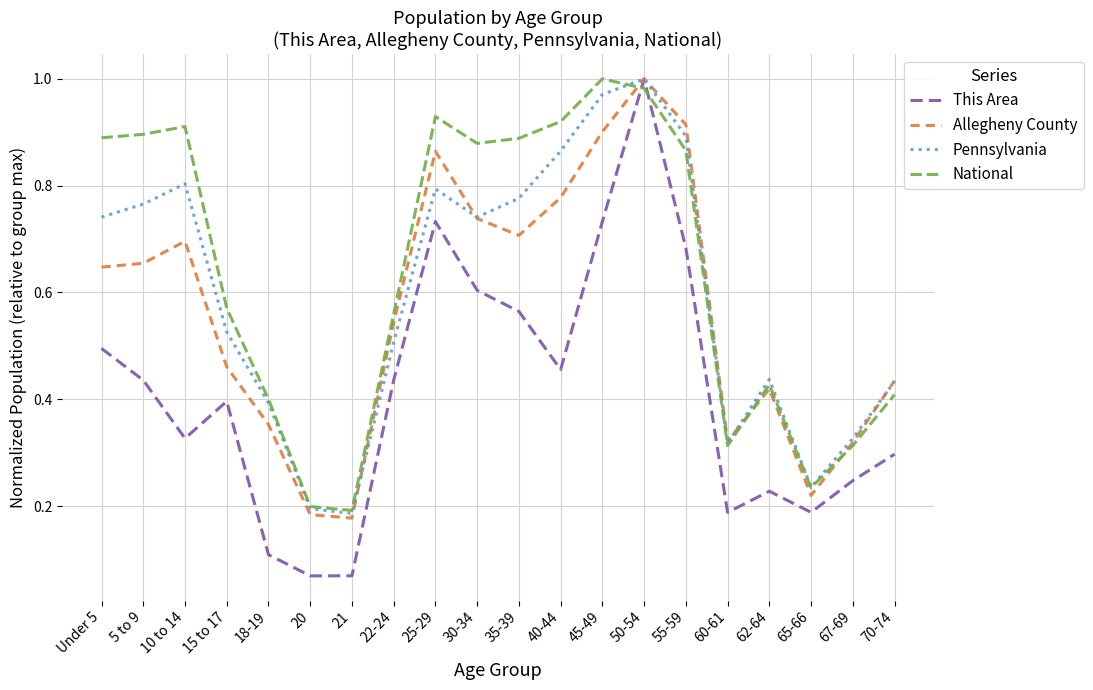

Which series has the largest total across all categories?

National